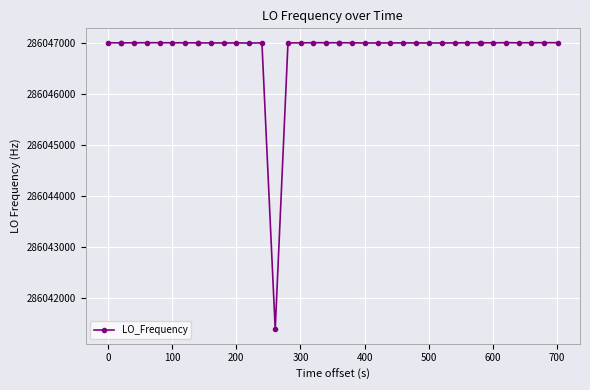

True or false: the data has more than 0 interior local peaks.

True